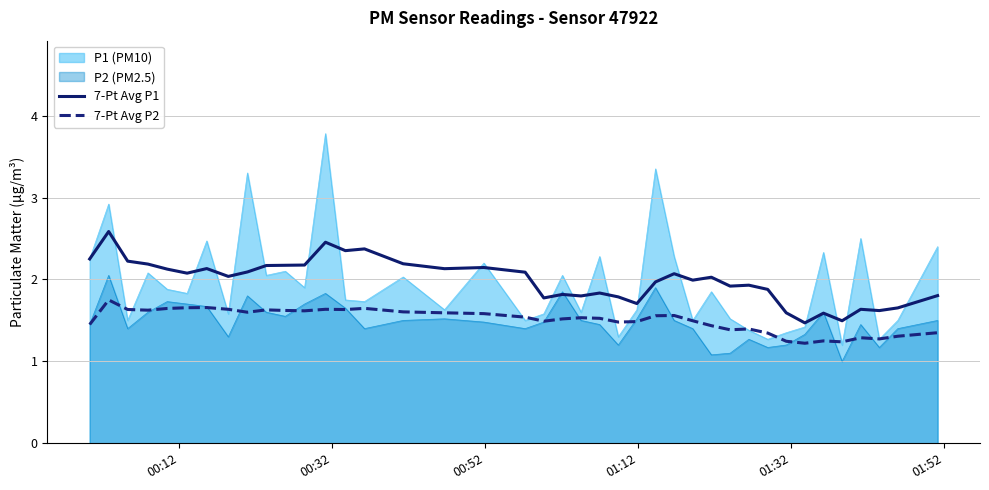

True or false: 7-Pt Avg P2 and 7-Pt Avg P1 cross at least once.

False